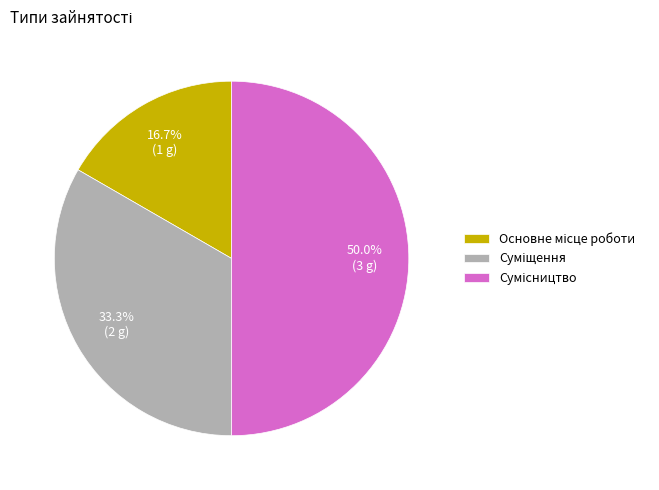

What is the ratio of the value at Сумісництво to the value at Суміщення?

1.5